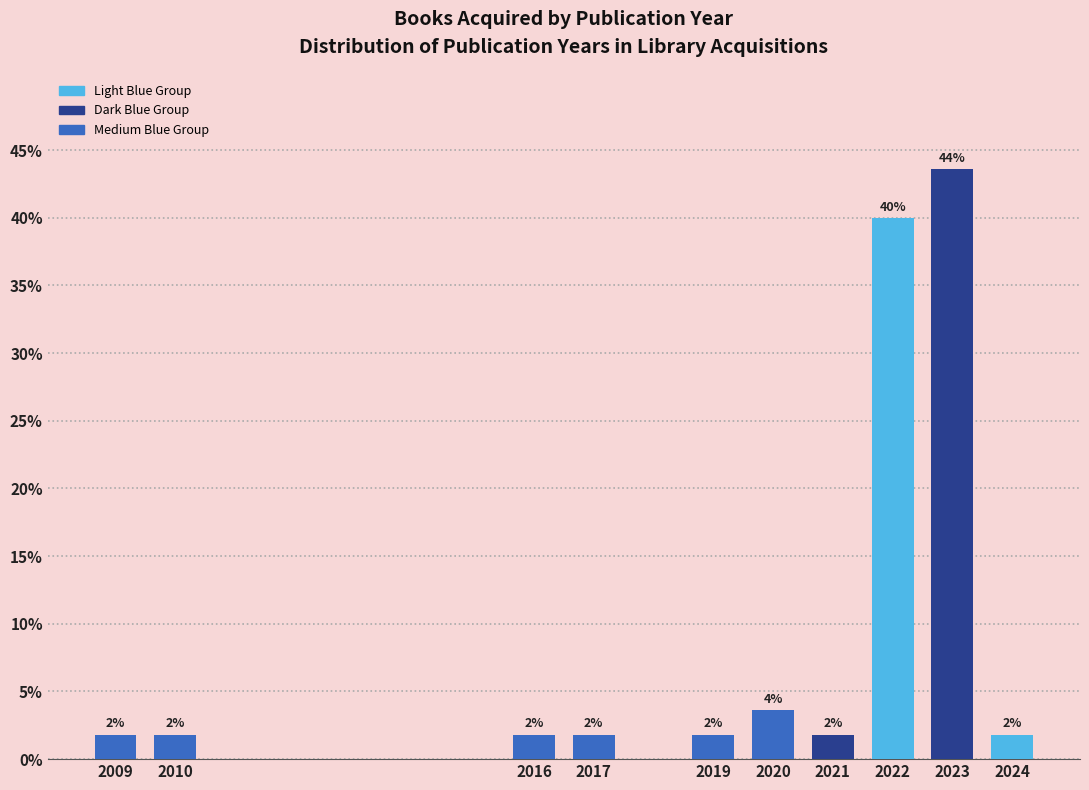

Does the chart contain any negative values?

No